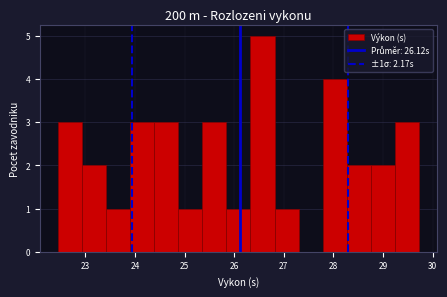

Which range on the x-axis has the tallest bar?

26.3 to 26.8